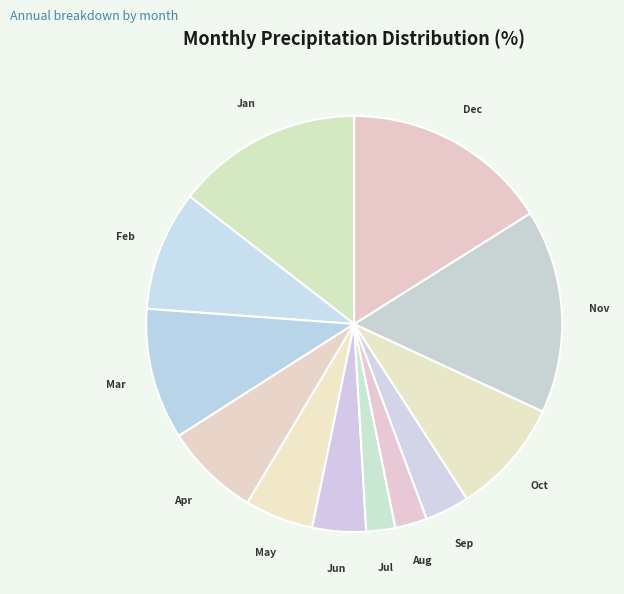

Approximately how many times larger is the value at Jan compared to Jun?

3.5